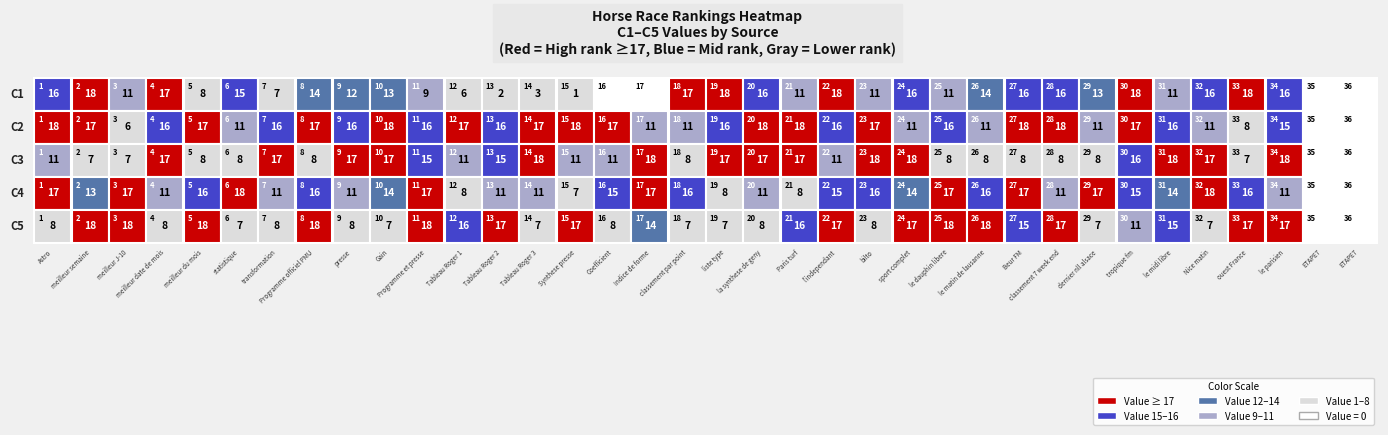

At which label does 5 first exceed 15?

2